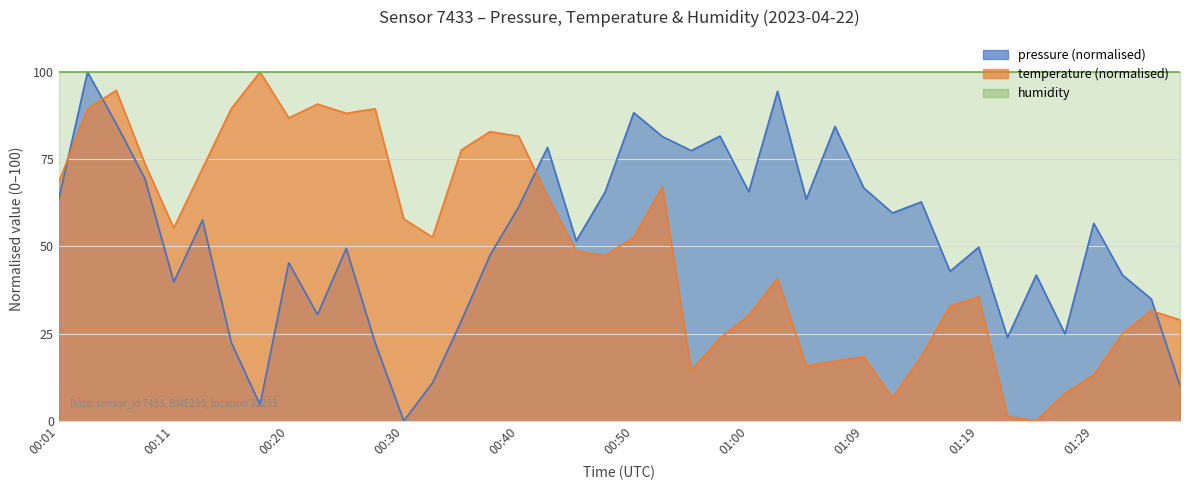

Reading left to right, extract all data points from this chart.

pressure: 63.5	100.0	85.2	69.4	39.8	57.6	22.5	4.6	45.3	30.5	49.4	22.5	0.0	10.9	28.6	47.5	61.4	78.4	51.6	65.6	88.3	81.5	77.5	81.6	65.7	94.5	63.5	84.4	66.8	59.6	62.8	42.9	49.8	23.9	41.8	24.9	56.6	41.8	34.9	10.1
temperature: 68.4	89.5	94.7	73.7	55.3	72.4	89.5	100.0	86.8	90.8	88.2	89.5	57.9	52.6	77.6	82.9	81.6	64.5	48.7	47.4	52.6	67.1	14.5	23.7	30.3	40.8	15.8	17.1	18.4	6.6	18.4	32.9	35.5	1.3	0.0	7.9	13.2	25.0	31.6	28.9